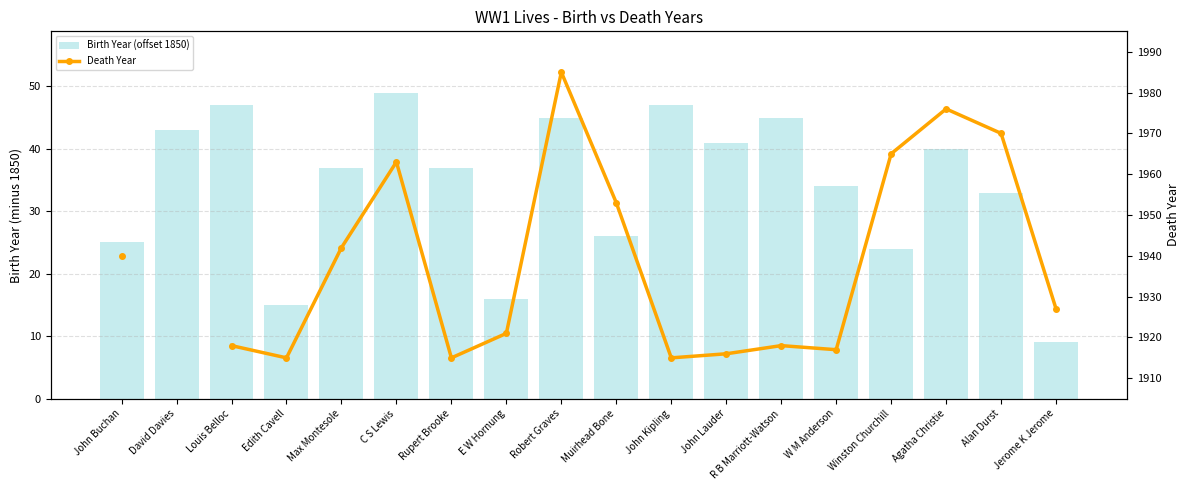

True or false: Death Year has a value of 1942.0 at Max Montesole.

True